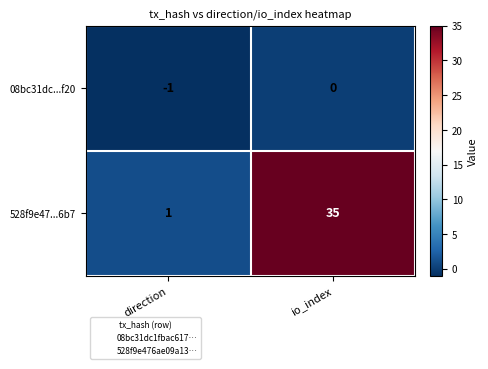

Count the number of data series in this chart.

2